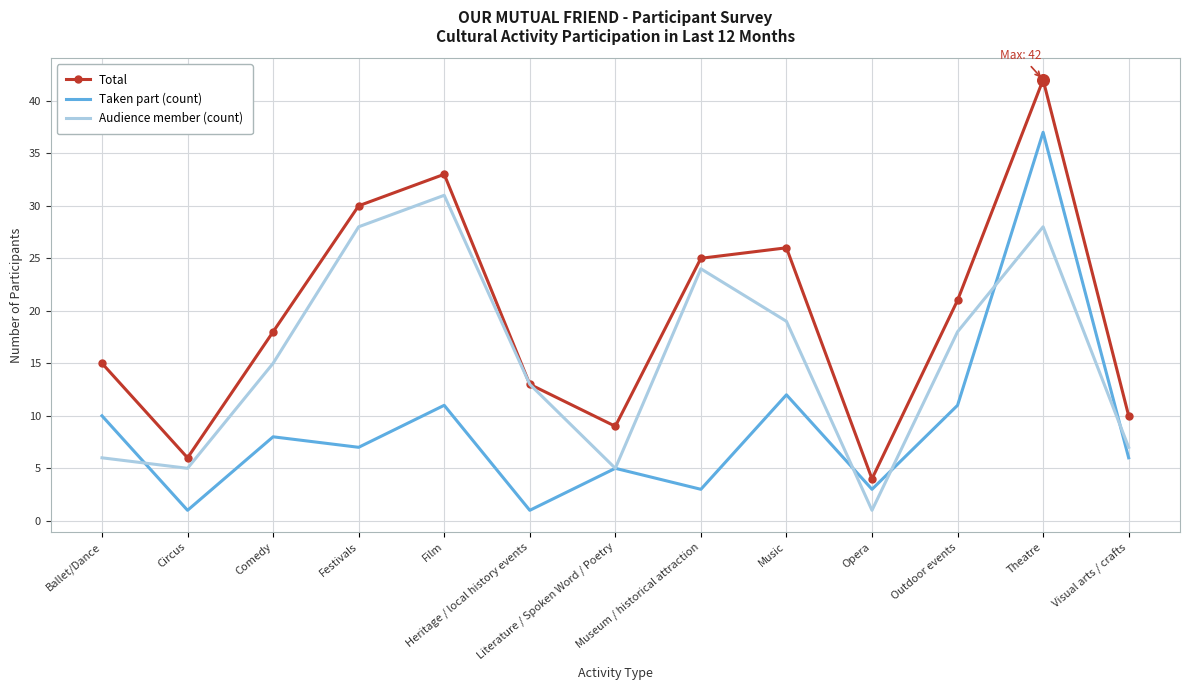

Which series has the widest spread of values?

Total